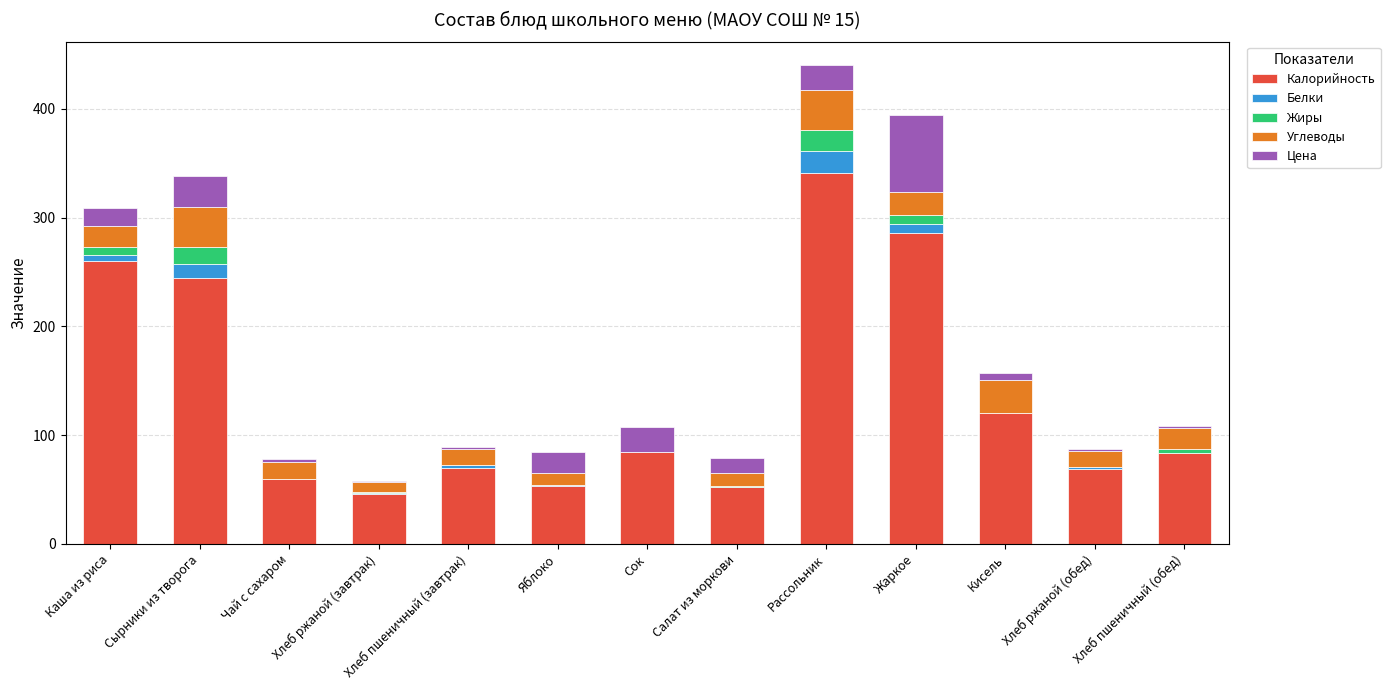

How many data points in Калорийность are above 83?

7